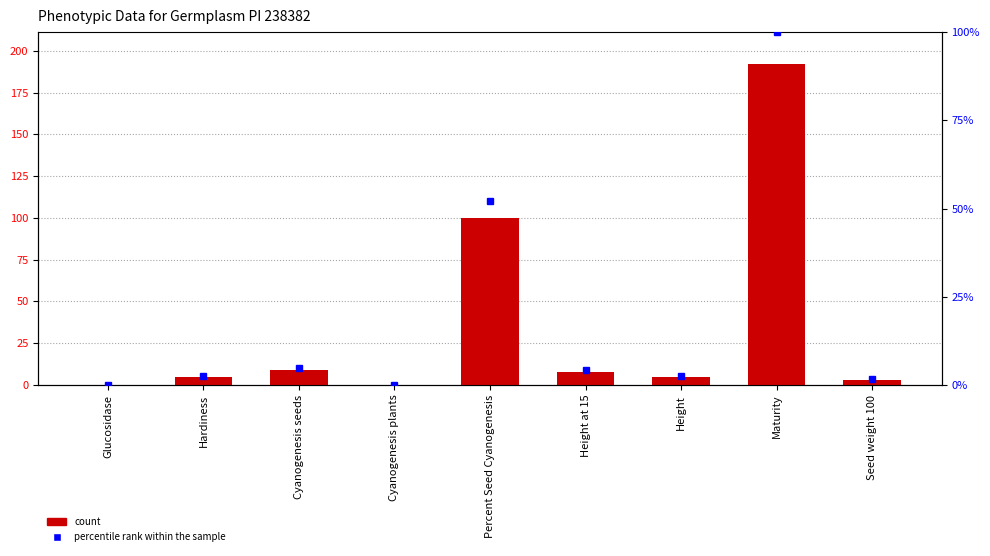

What are all the series names shown in the legend?

count, percentile rank within the sample